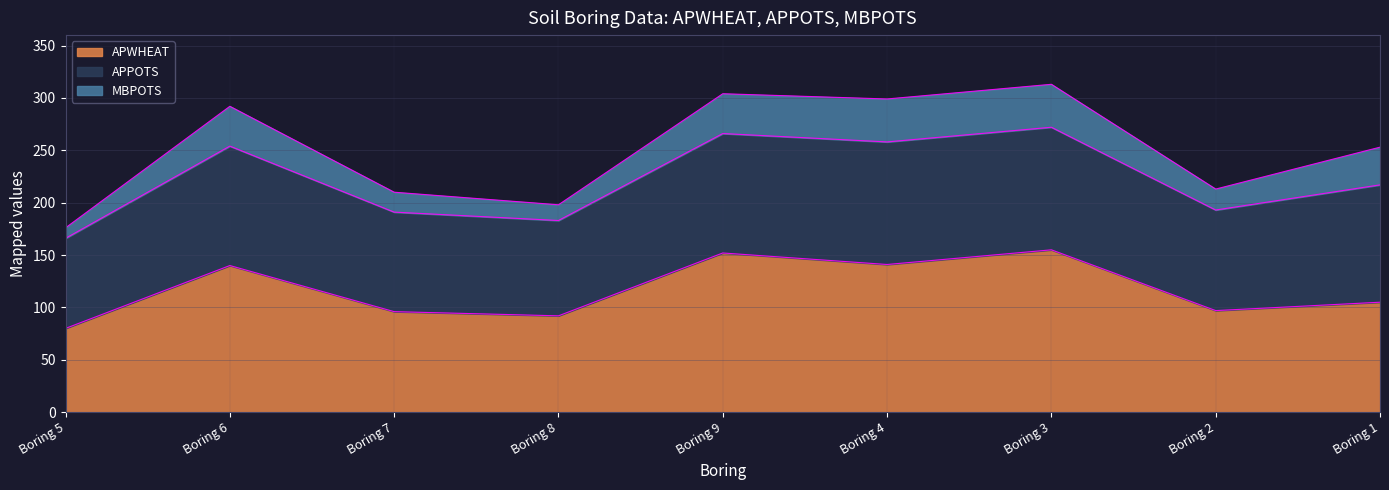

What is the difference between the highest and lowest values at Boring 9?

114